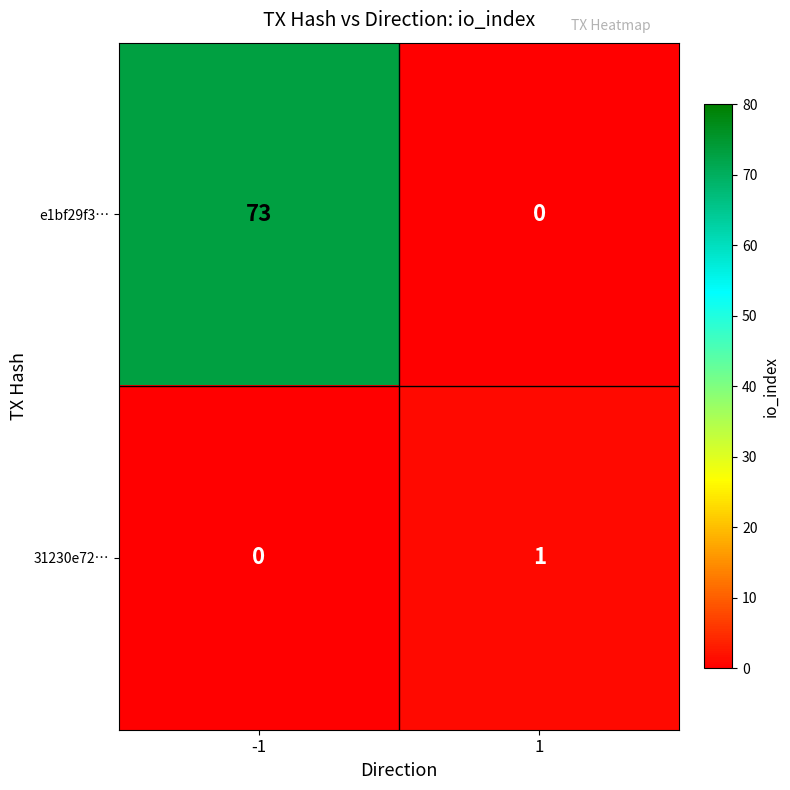

True or false: e1bf29f3… has a value of 110 at -1.

False